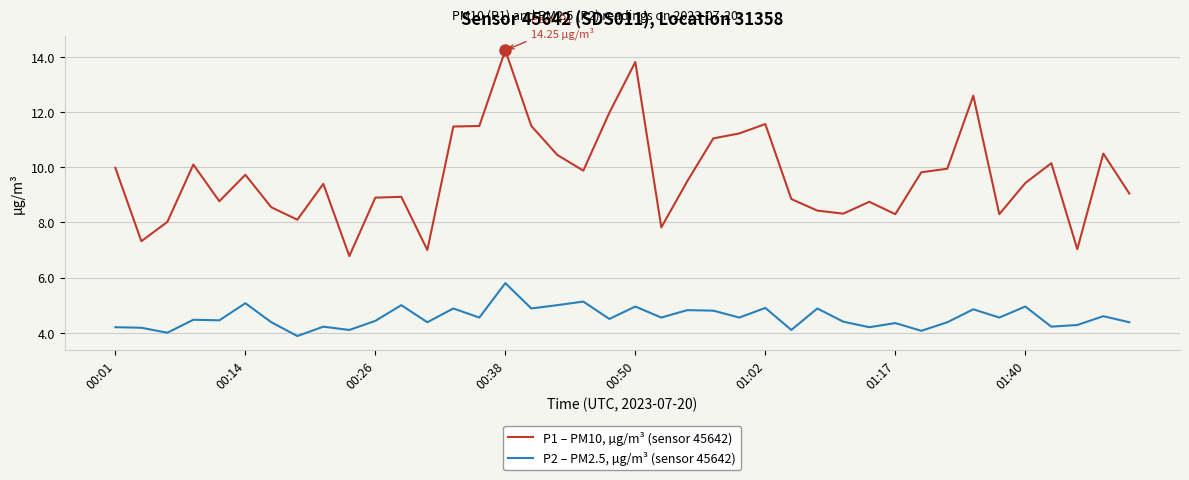

True or false: P2 – PM2.5, µg/m³ (sensor 45642) and P1 – PM10, µg/m³ (sensor 45642) cross at least once.

False